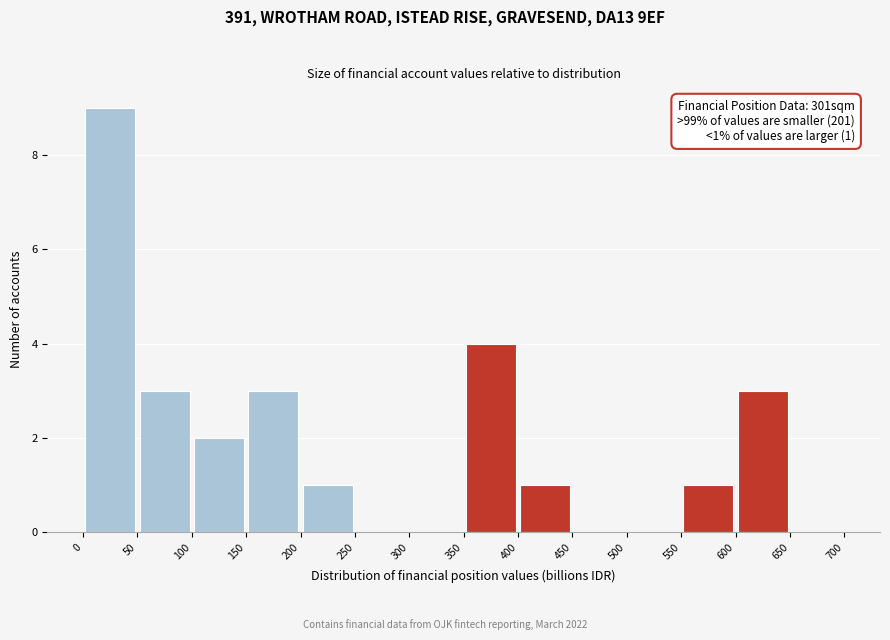

Over which range of the x-axis is the bar tallest?

0 to 50